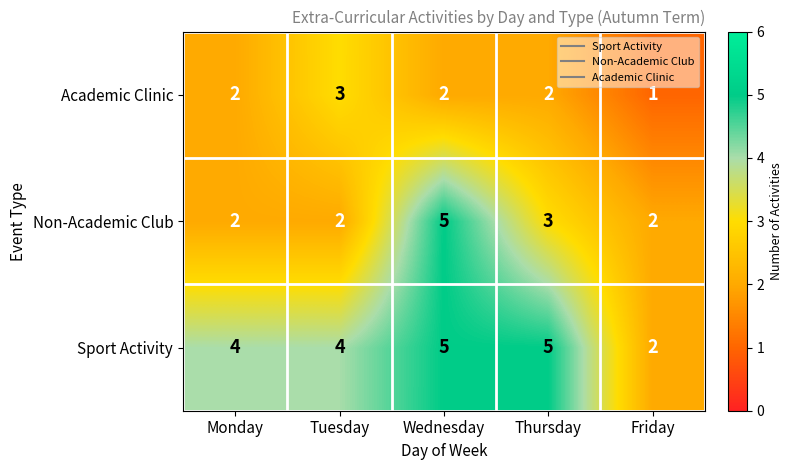

What value does the Academic Clinic series have at Tuesday?

3